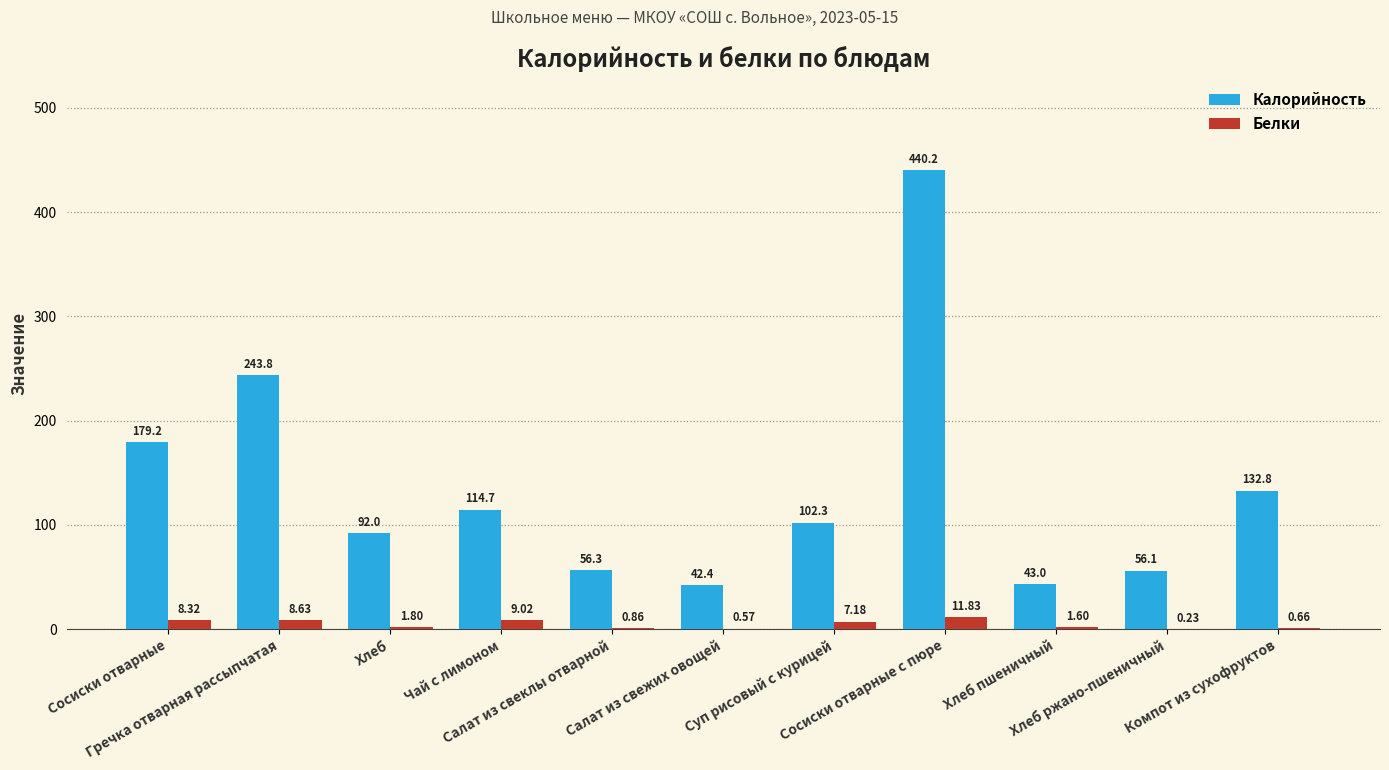

Which series has the largest total across all categories?

Калорийность